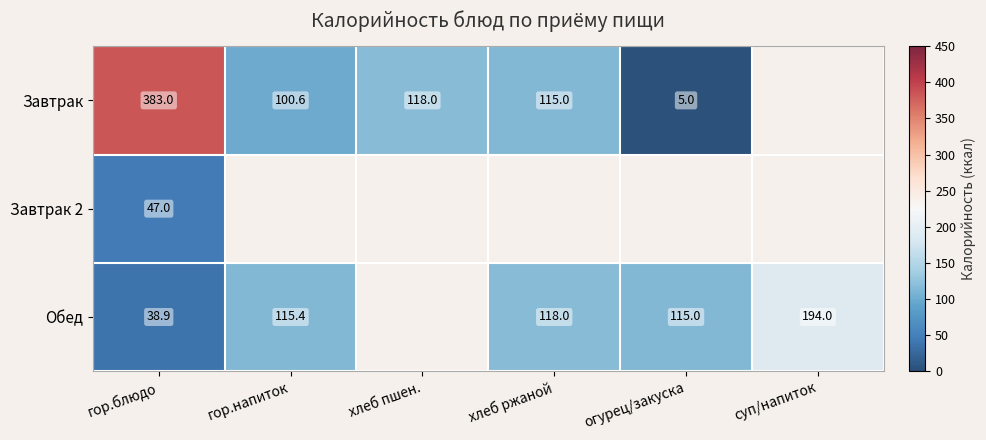

The Обед series shows 115.4 at гор.напиток. True or false?

True